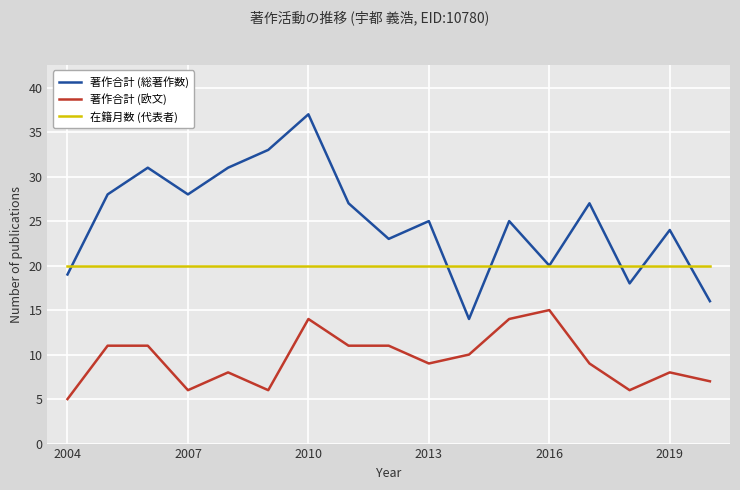

True or false: 在籍月数 (代表者) and 著作合計 (欧文) intersect in this chart.

False